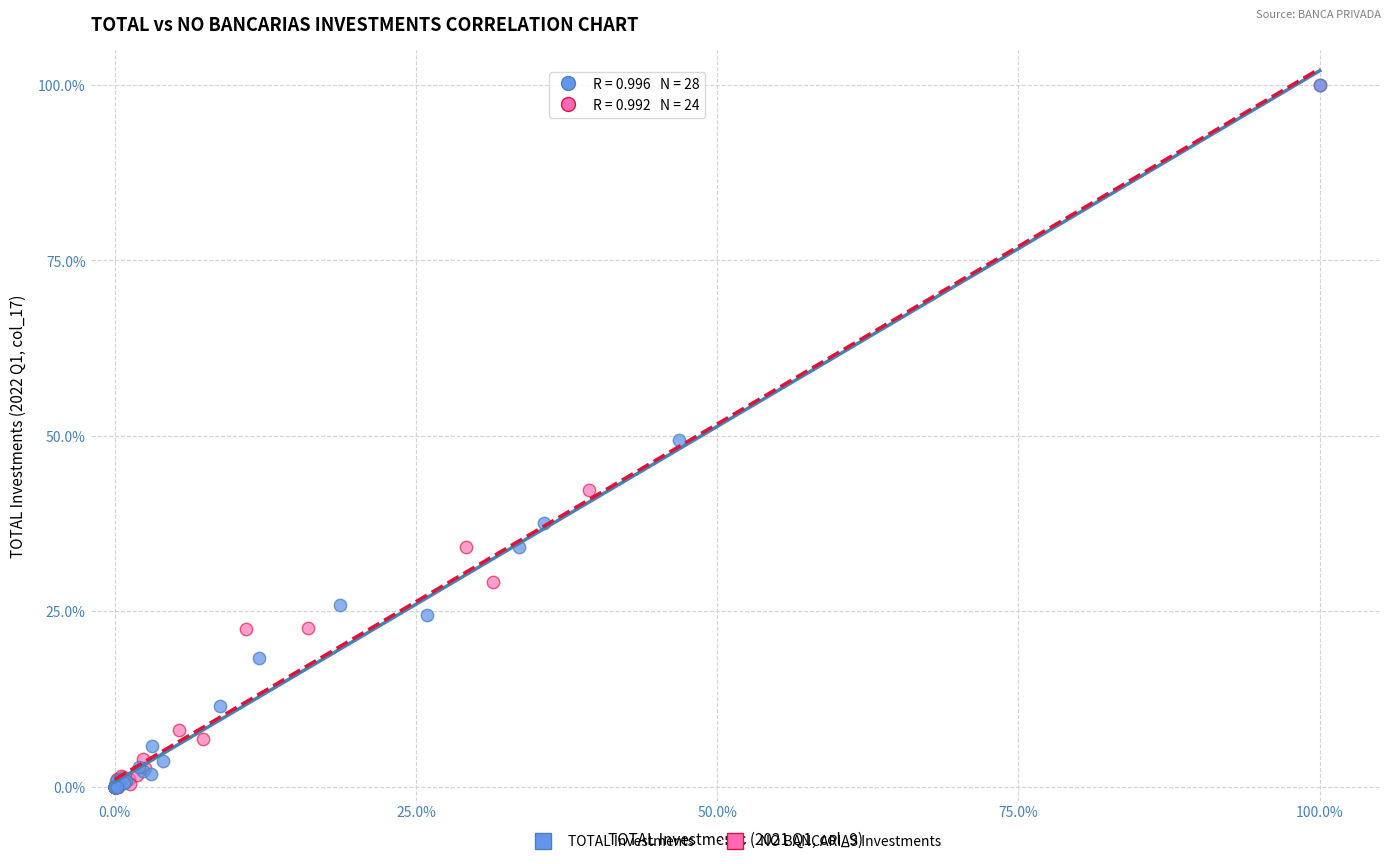

What are all the series names shown in the legend?

TOTAL Investments, NO BANCARIAS Investments